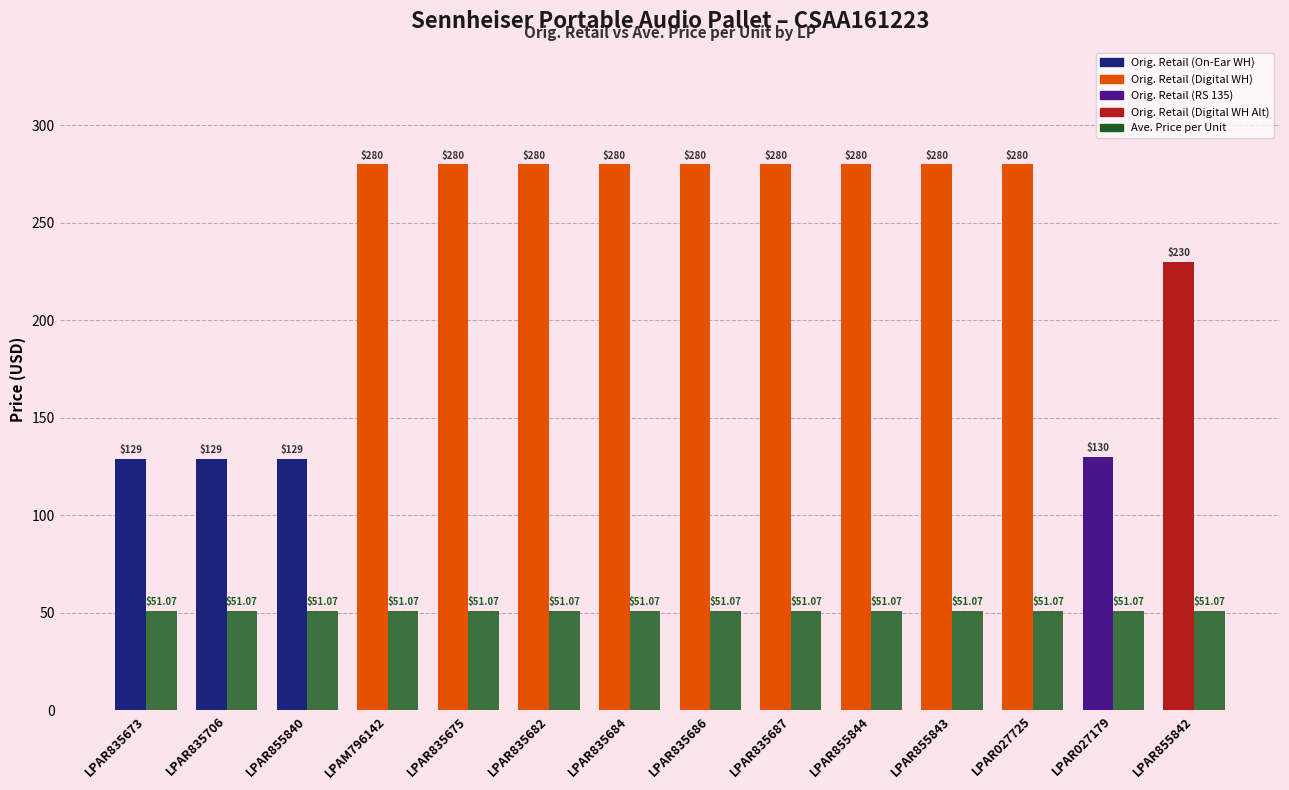

Are the bars horizontal?

No